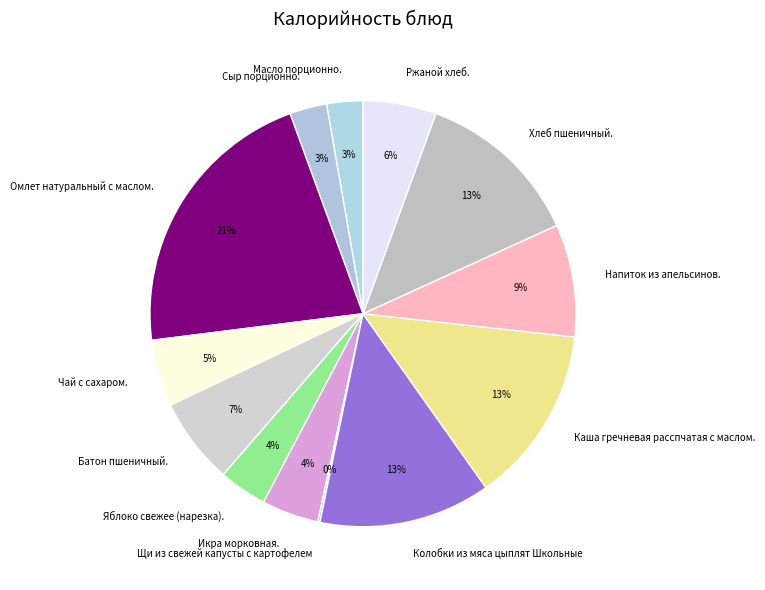

Approximately how many times larger is the value at Яблоко свежее (нарезка). compared to Напиток из апельсинов.?

0.4